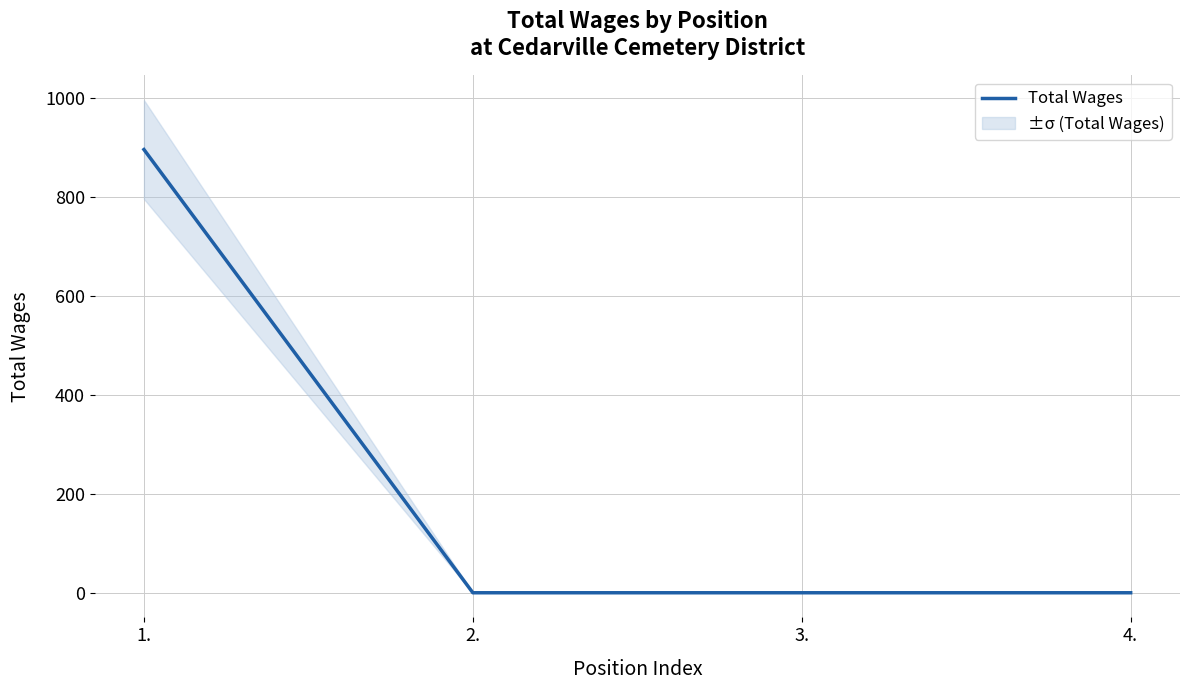

Does the chart display data point markers on the line(s)?

No